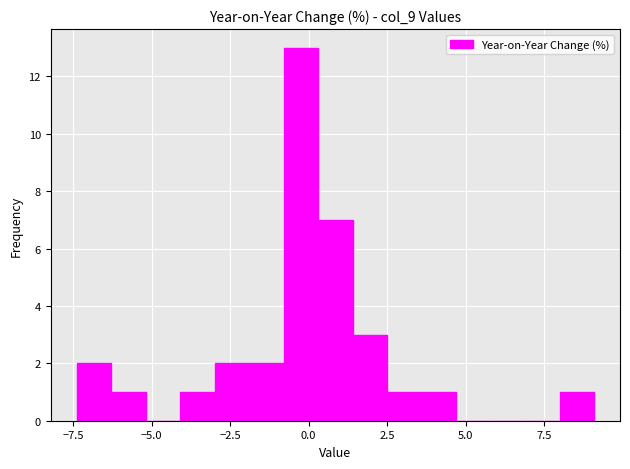

Read against the x-axis, roughly where is the centre of the tallest bar?

0.0